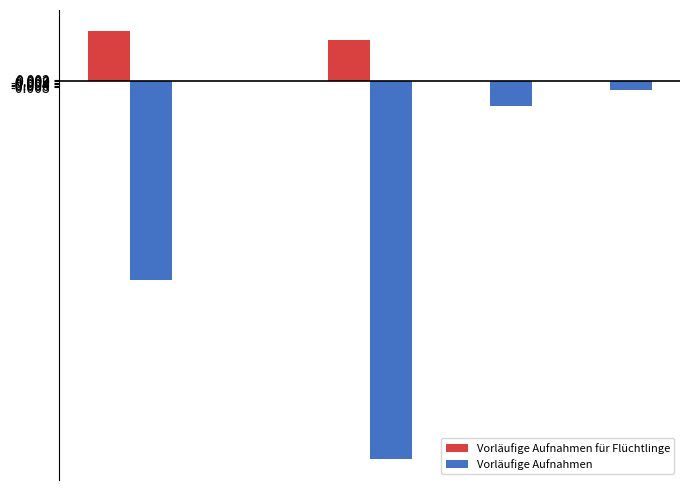

What are all the series names shown in the legend?

Vorläufige Aufnahmen für Flüchtlinge, Vorläufige Aufnahmen